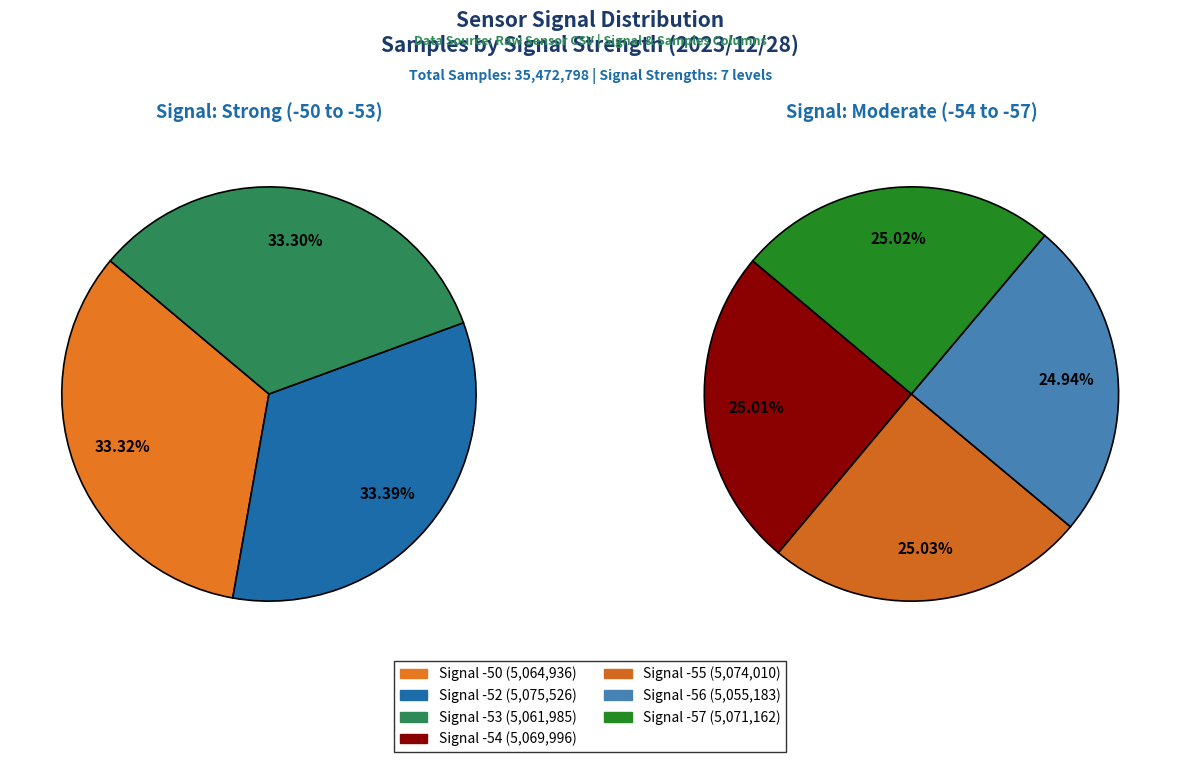

To the nearest percent, what portion does Signal -53 represent?

14%